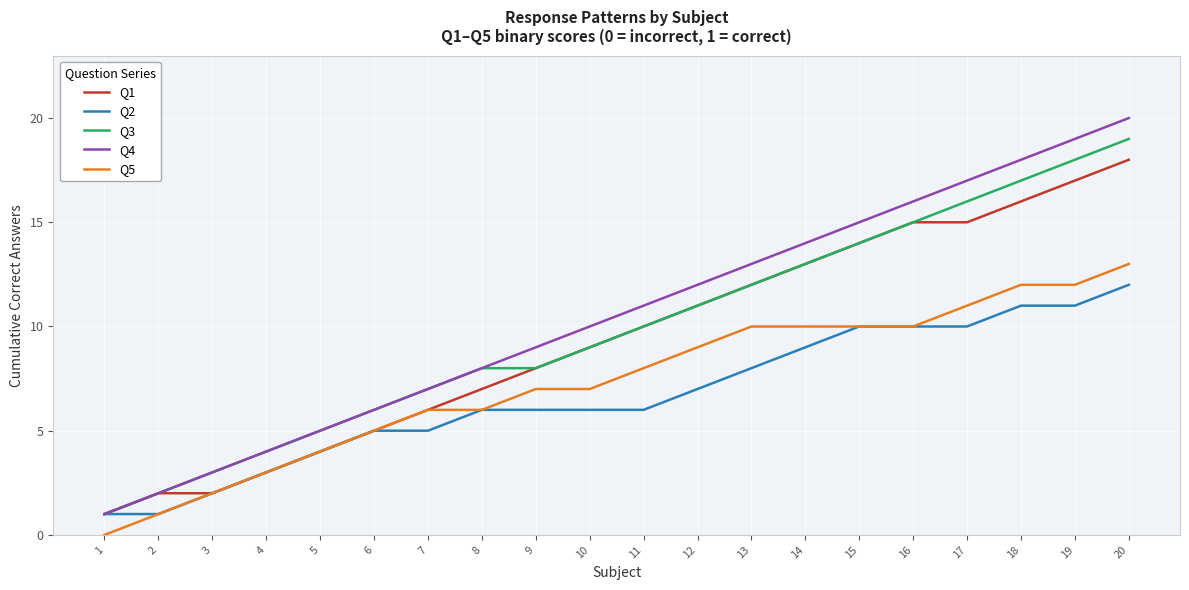

What is the maximum value shown in the chart?

20